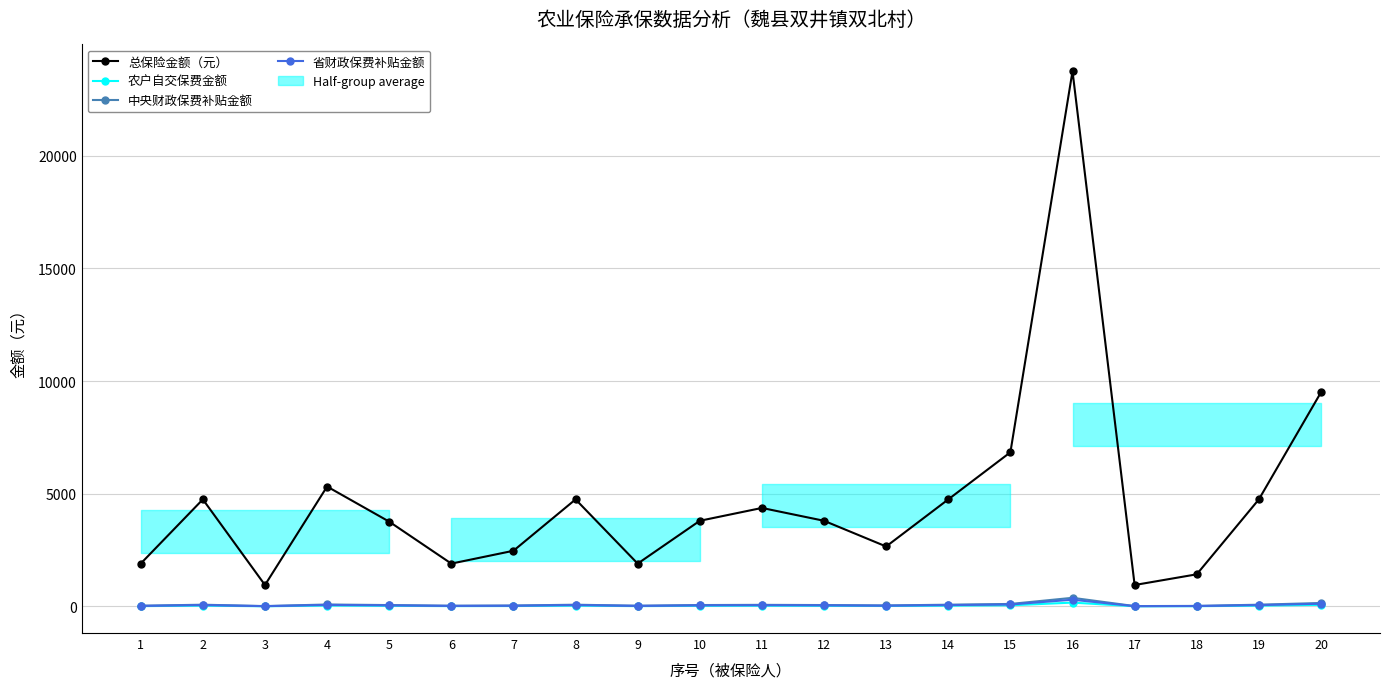

What is the highest value of the 农户自交保费金额 series?

170.0